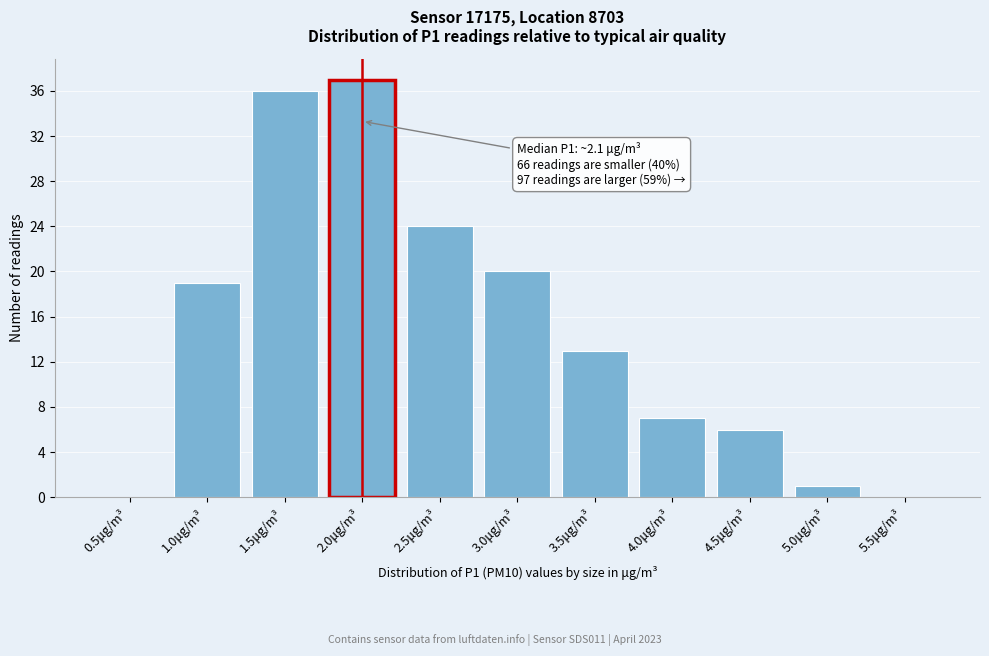

Reading left to right, list all the values displayed in this chart.

0.5μg/m³=0	1.0μg/m³=19	1.5μg/m³=36	2.0μg/m³=37	2.5μg/m³=24	3.0μg/m³=20	3.5μg/m³=13	4.0μg/m³=7	4.5μg/m³=6	5.0μg/m³=1	5.5μg/m³=0